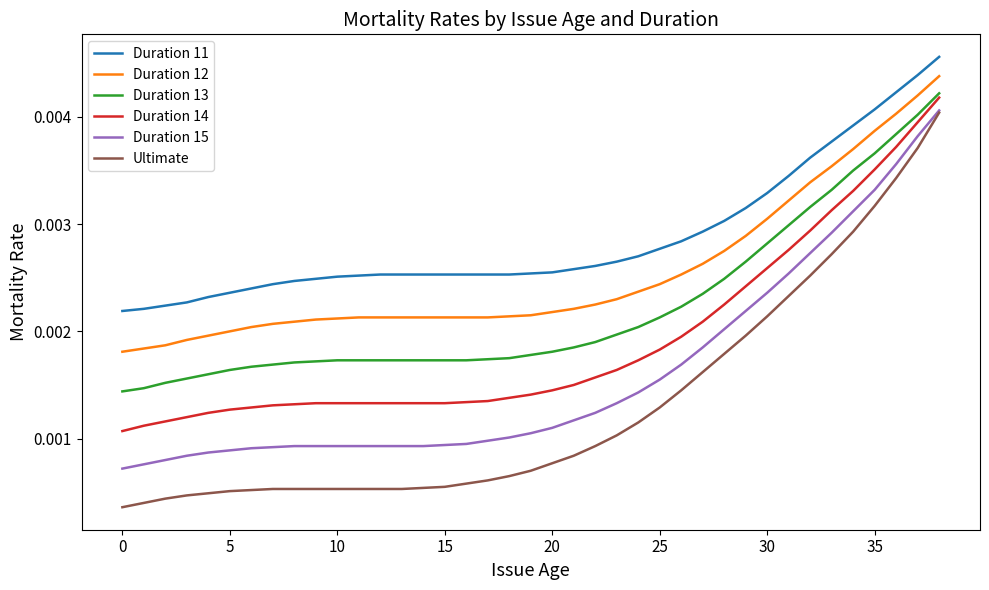

Rank the series by their average value, from highest to lowest.

Duration 11, Duration 12, Duration 13, Duration 14, Duration 15, Ultimate